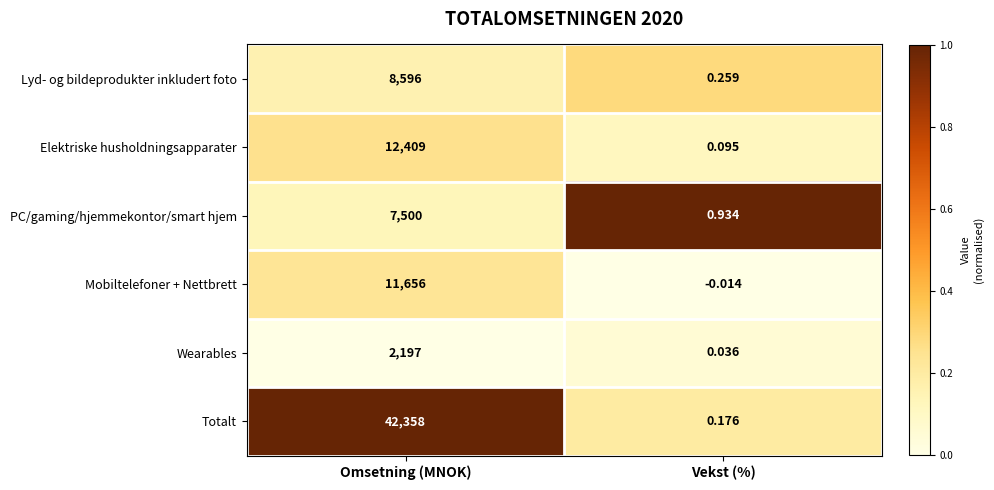

Rank the series by their maximum value, from lowest to highest.

Wearables, PC/gaming/hjemmekontor/smart hjem, Lyd- og bildeprodukter inkludert foto, Mobiltelefoner + Nettbrett, Elektriske husholdningsapparater, Totalt